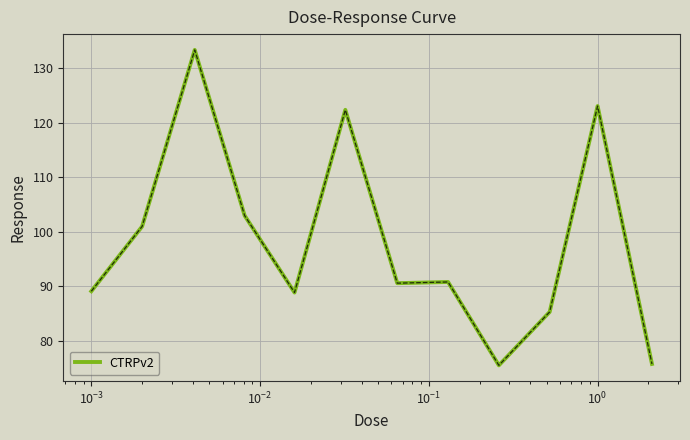

Count the number of categories in the chart.

12